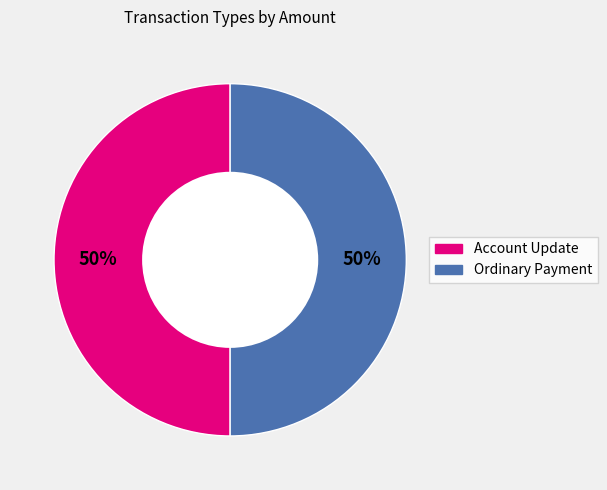

Is the sum of Ordinary Payment and Account Update greater than half?

Yes